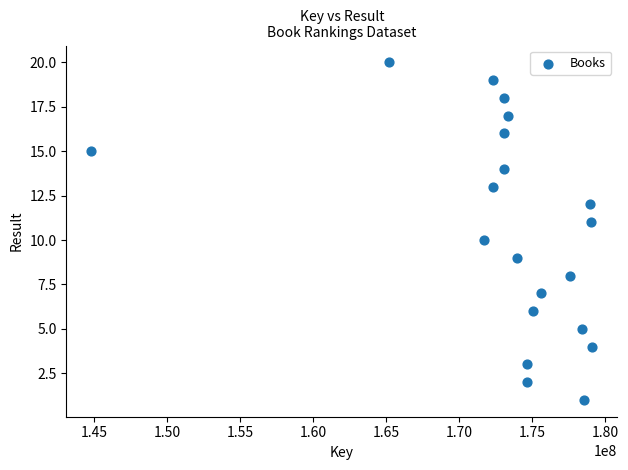

What is the range of X values (max minus min)?

34296111